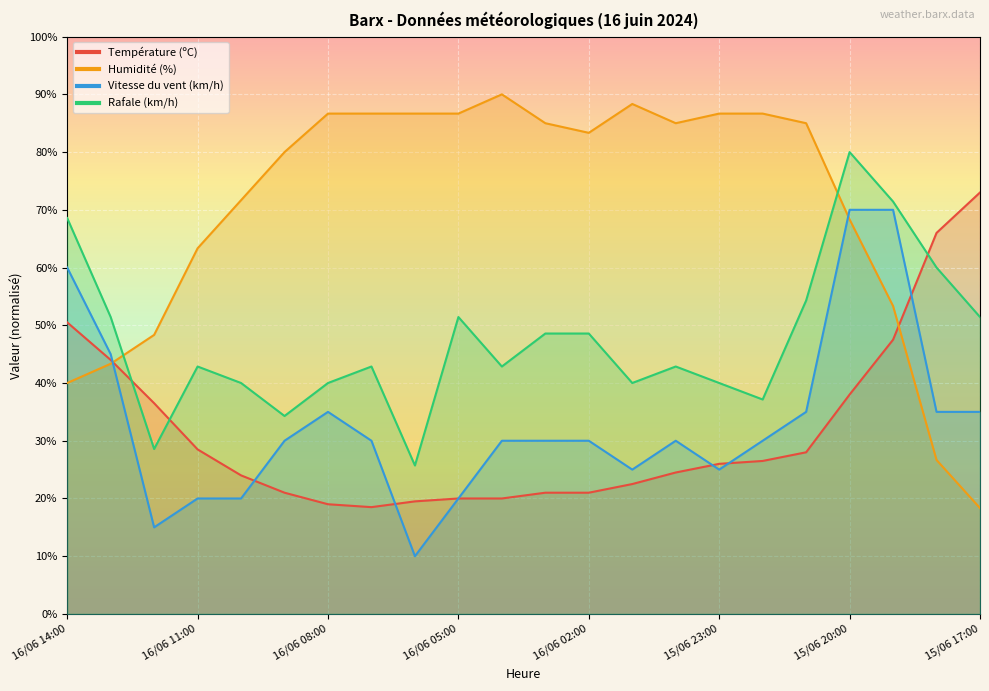

Is it true that Rafale (km/h) equals 82.0 at 15/06 17:00?

False